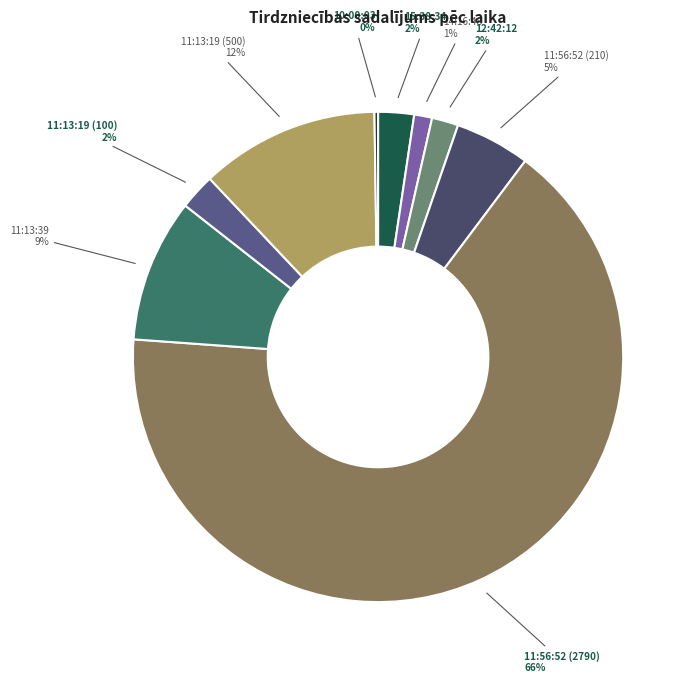

Which category has the biggest portion of the pie?

11:56:52 (2790)